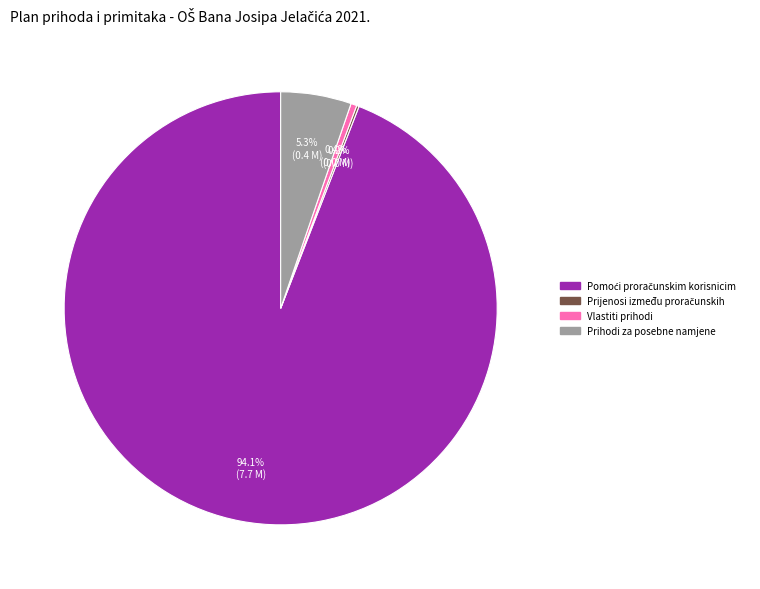

Does any single category account for the majority?

Yes